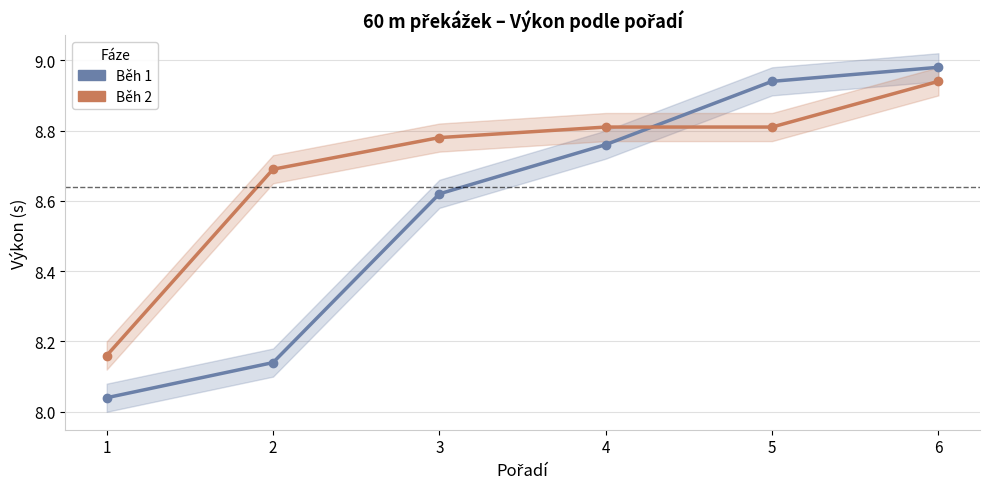

How many lines are shown in the chart?

2